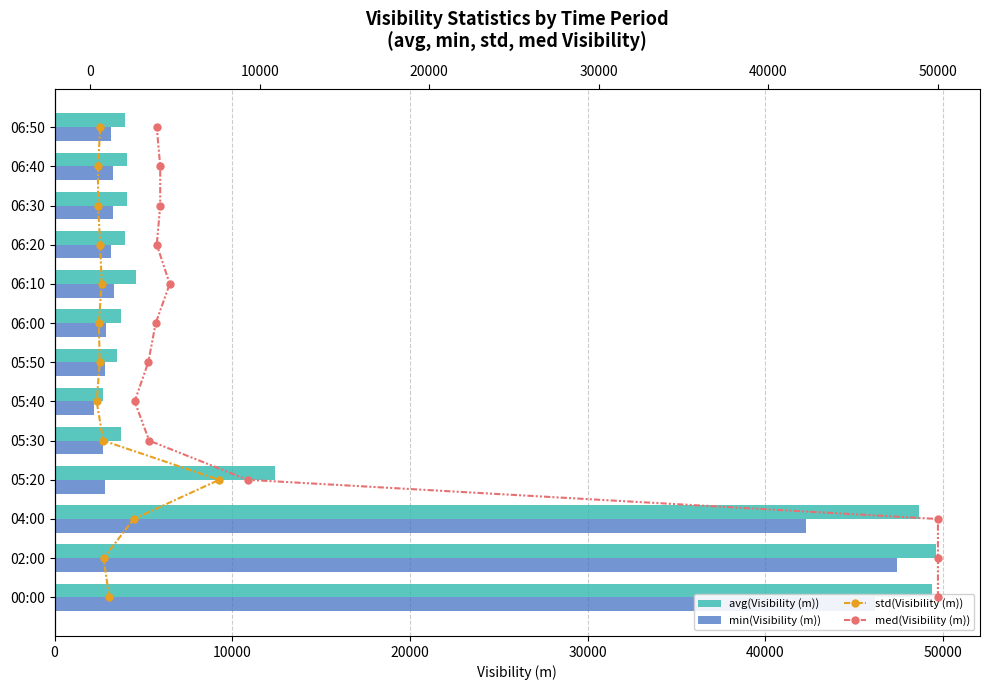

Reading left to right, extract all data points from this chart.

avg(Visibility (m)): 49352	49594	48614	12429	3740	2717	3508	3758	4581	3985	4068	4068	3985
min(Visibility (m)): 46191	47423	42281	2834	2699	2229	2832	2872	3364	3186	3262	3262	3186
std(Visibility (m)): 0	1	2	3	4	5	6	7	8	9	10	11	12
med(Visibility (m)): 0	1	2	3	4	5	6	7	8	9	10	11	12